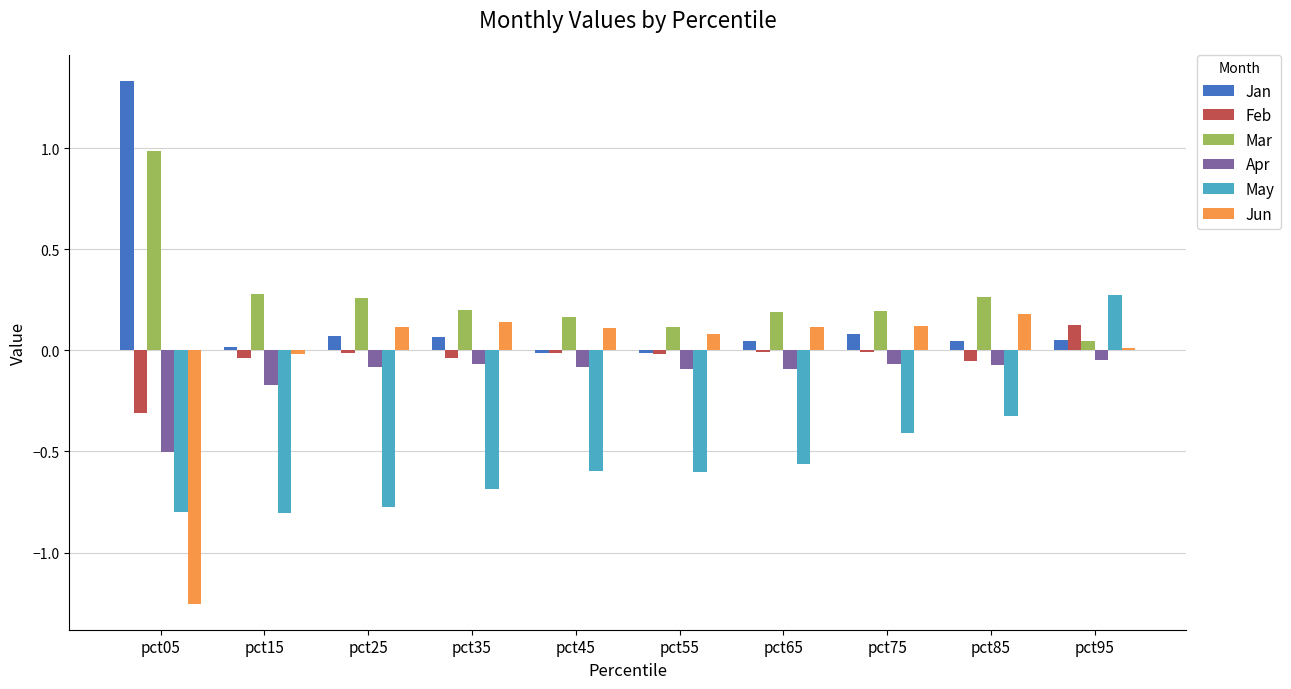

What is the sum of all Jun values?

-0.4